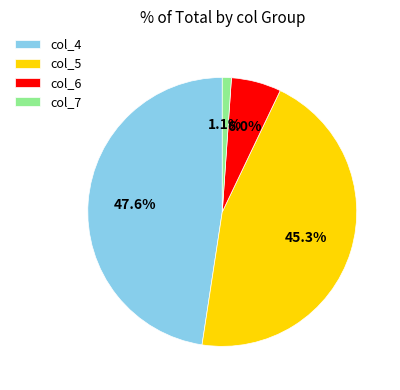

Which has a higher value, col_6 or col_5?

col_5